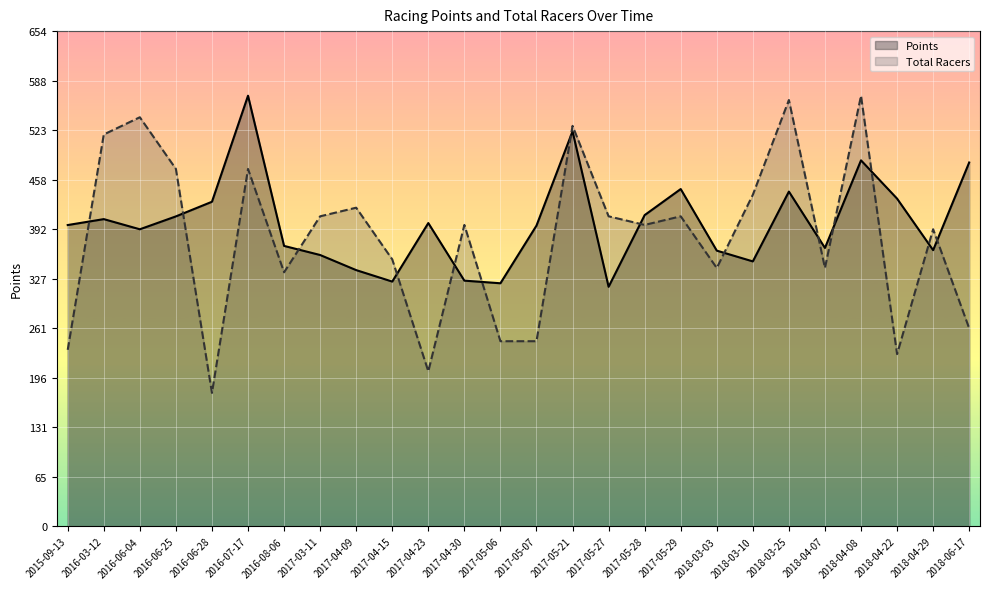

How many values in the Points series exceed 397?

13